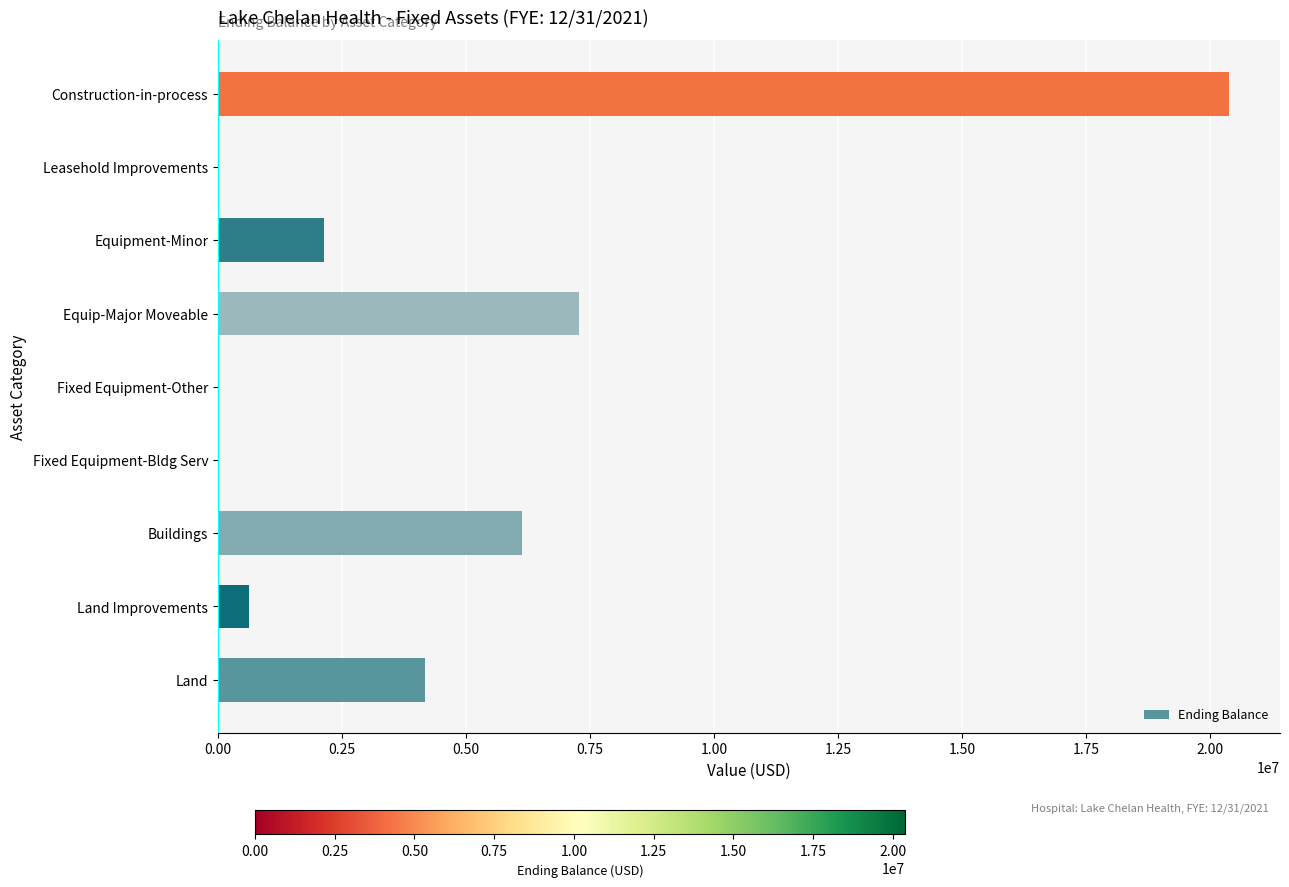

True or false: the data shows 0 at Fixed Equipment-Other.

True